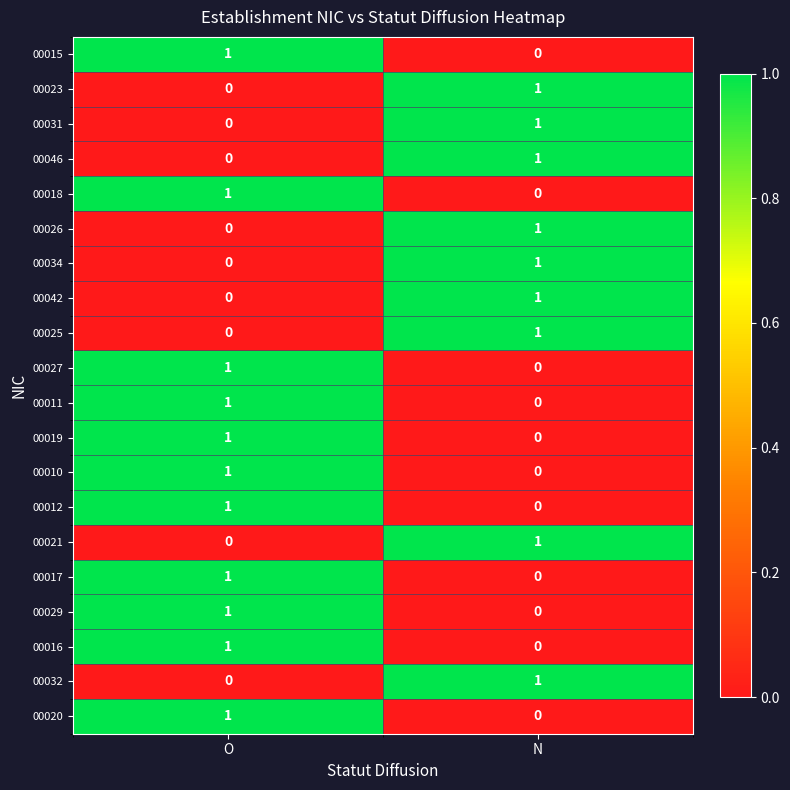

At which label does 00012 reach its minimum?

N